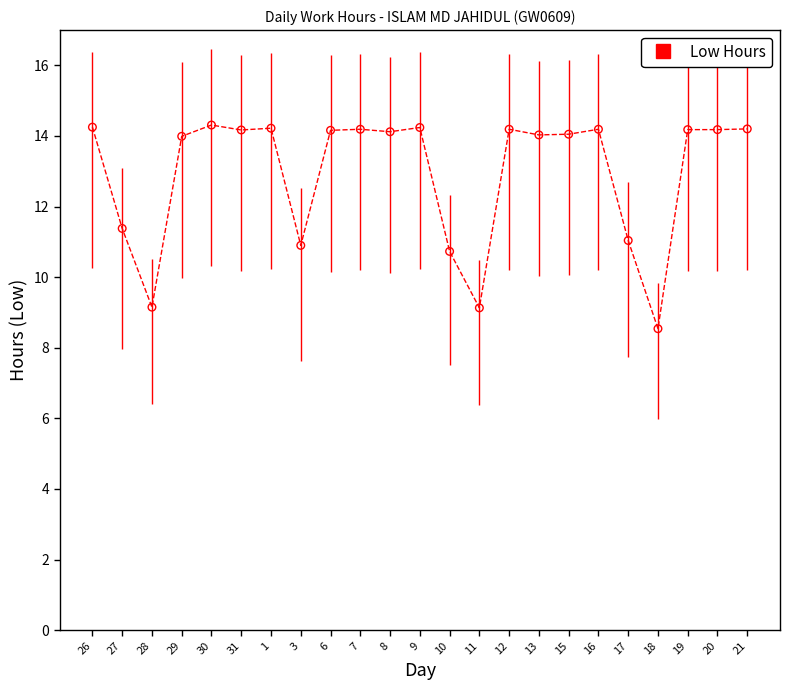

What is the range of Y values (max minus min)?

5.8